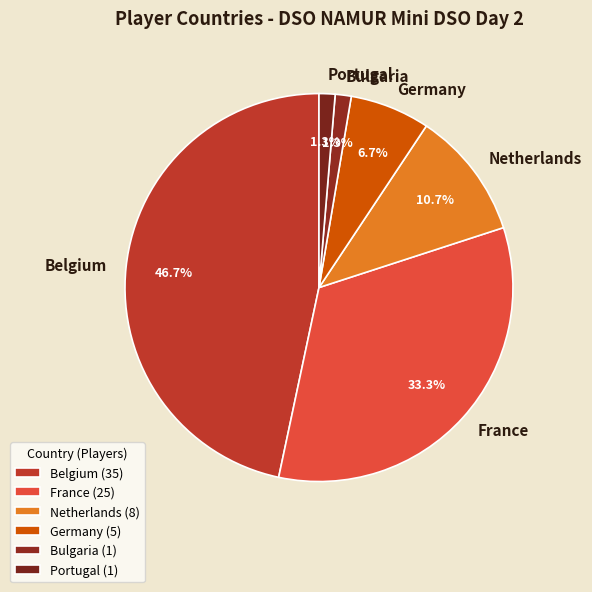

Is there any slice that represents more than half of the pie?

No